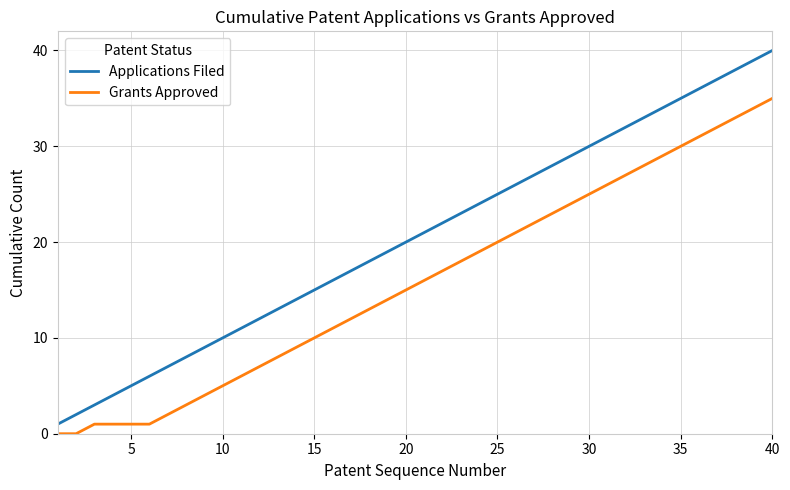

Rank the series by their maximum value, from lowest to highest.

Grants Approved, Applications Filed